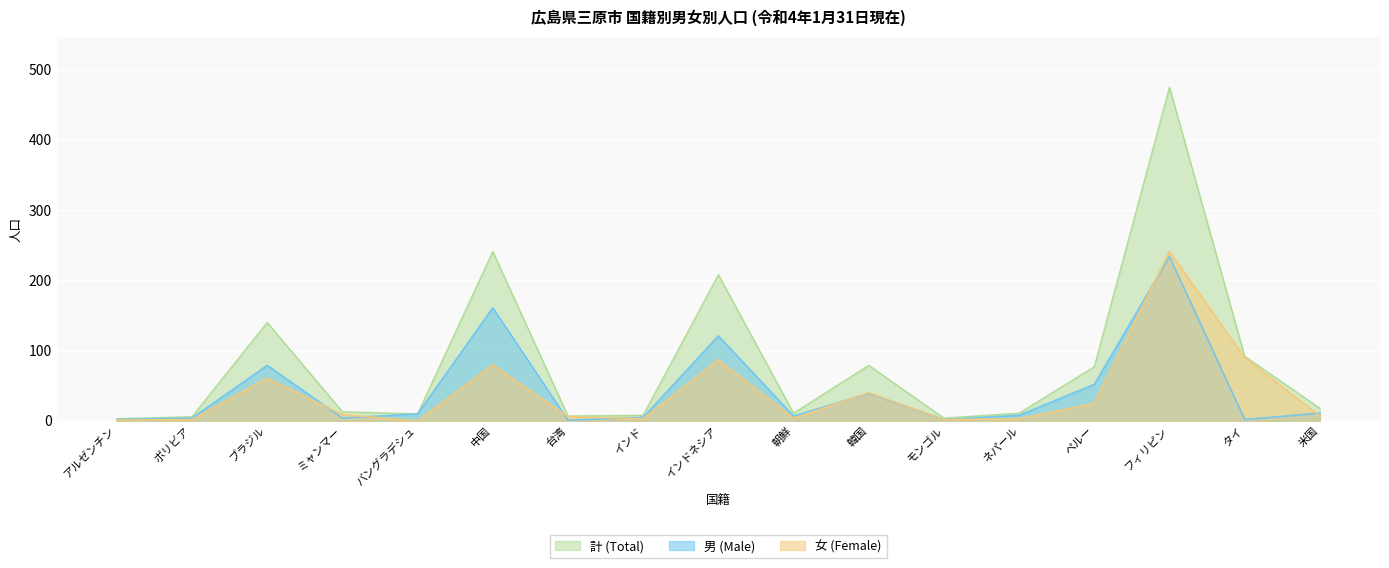

True or false: 女 (Female) has a value of 6 at 台湾.

True